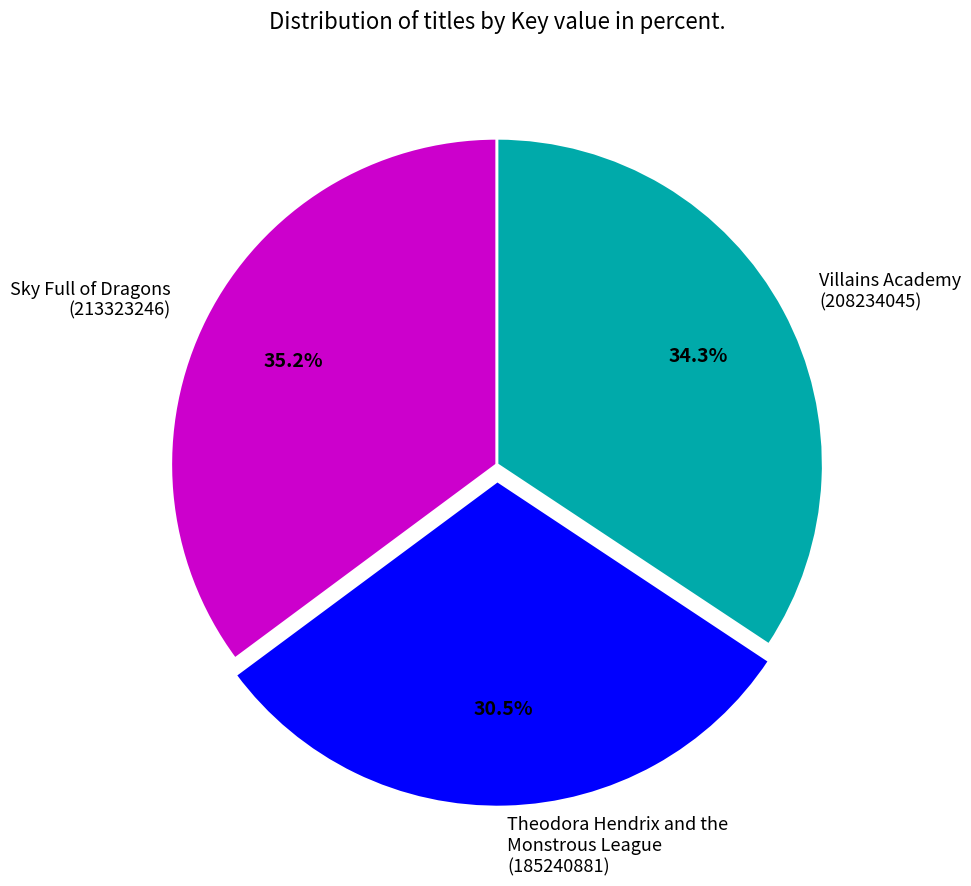

To the nearest percent, what is the average slice percentage?

33%